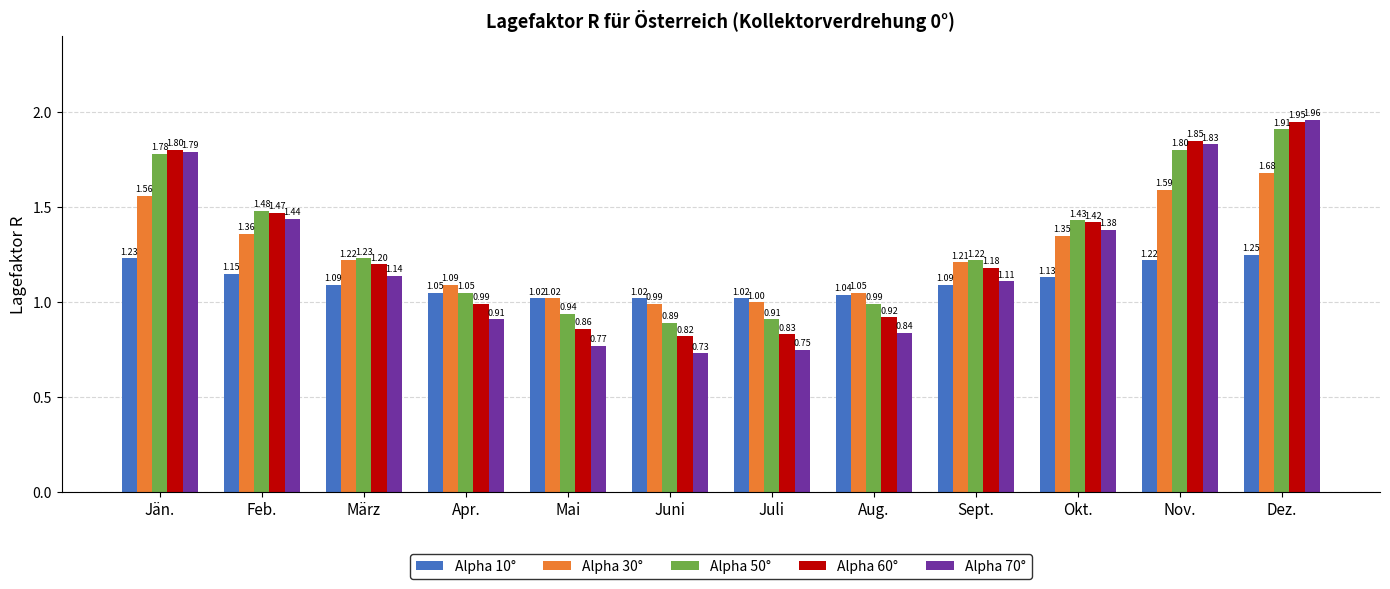

At which category is the sum across all series the highest?

Dez.